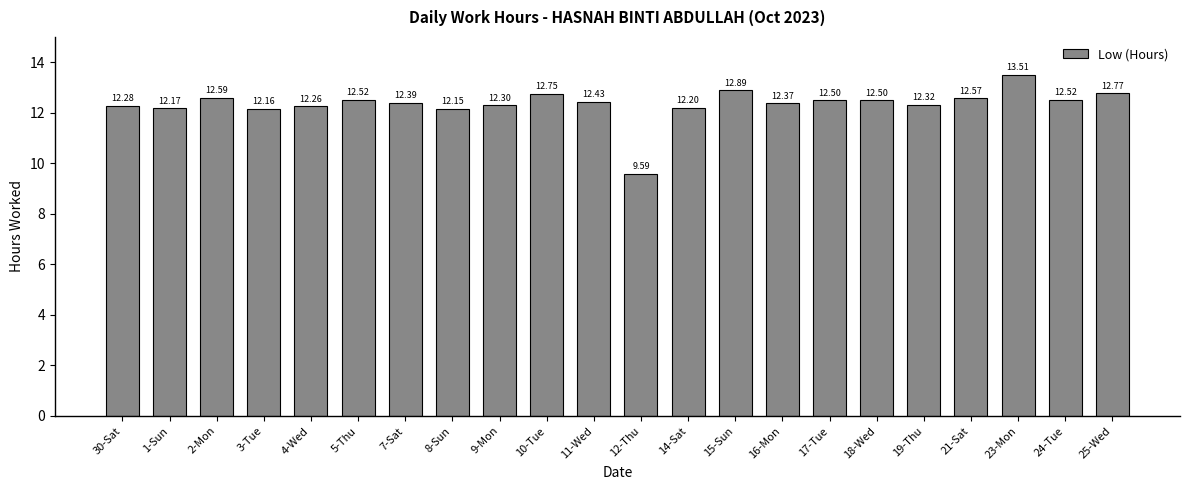

Reading left to right, what are all the values shown in this chart?

12.3	12.2	12.6	12.2	12.3	12.5	12.4	12.2	12.3	12.8	12.4	9.6	12.2	12.9	12.4	12.5	12.5	12.3	12.6	13.5	12.5	12.8